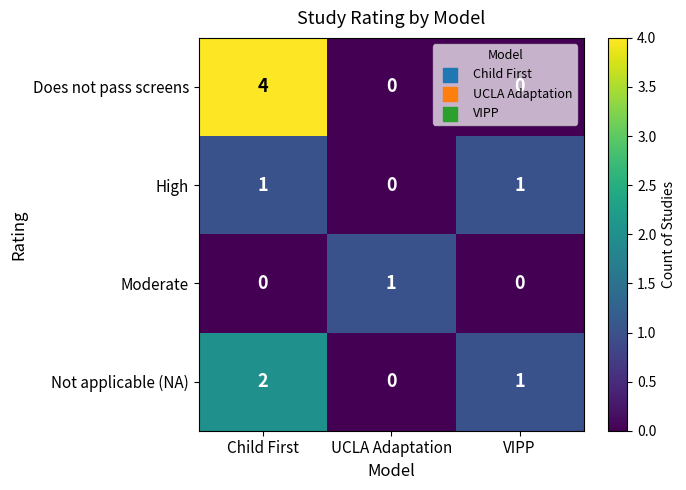

Which series has the largest total across all categories?

Does not pass screens